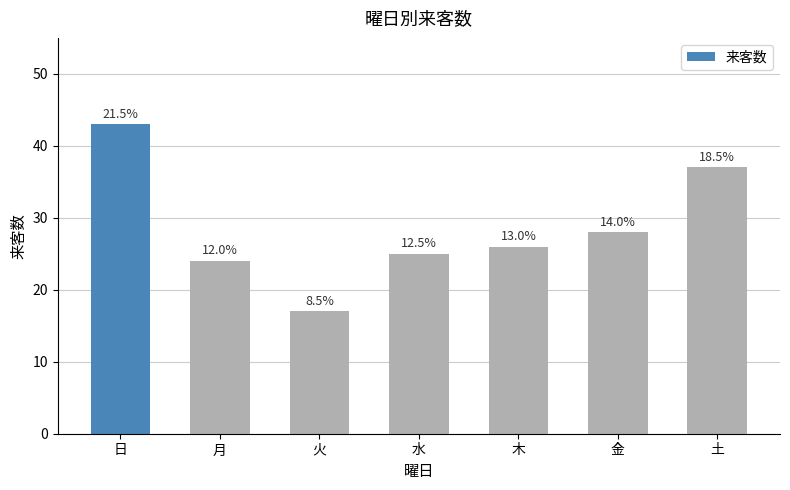

What is the ratio of the value at 火 to the value at 日?

0.4